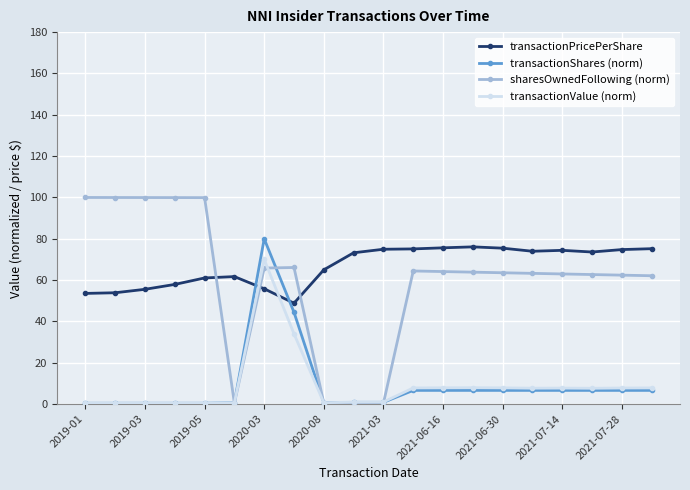

True or false: sharesOwnedFollowing (norm) has more than 0 points higher than both neighbors.

True